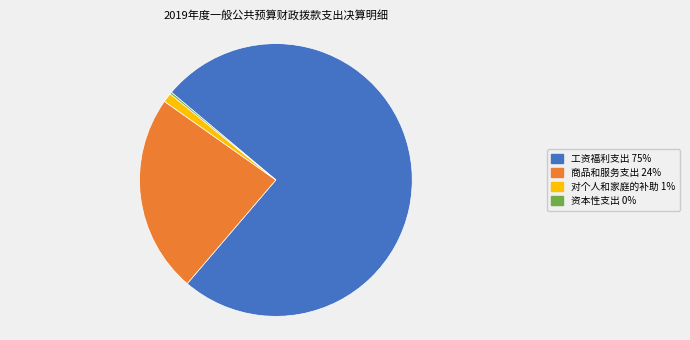

Is there a majority slice in this chart?

Yes